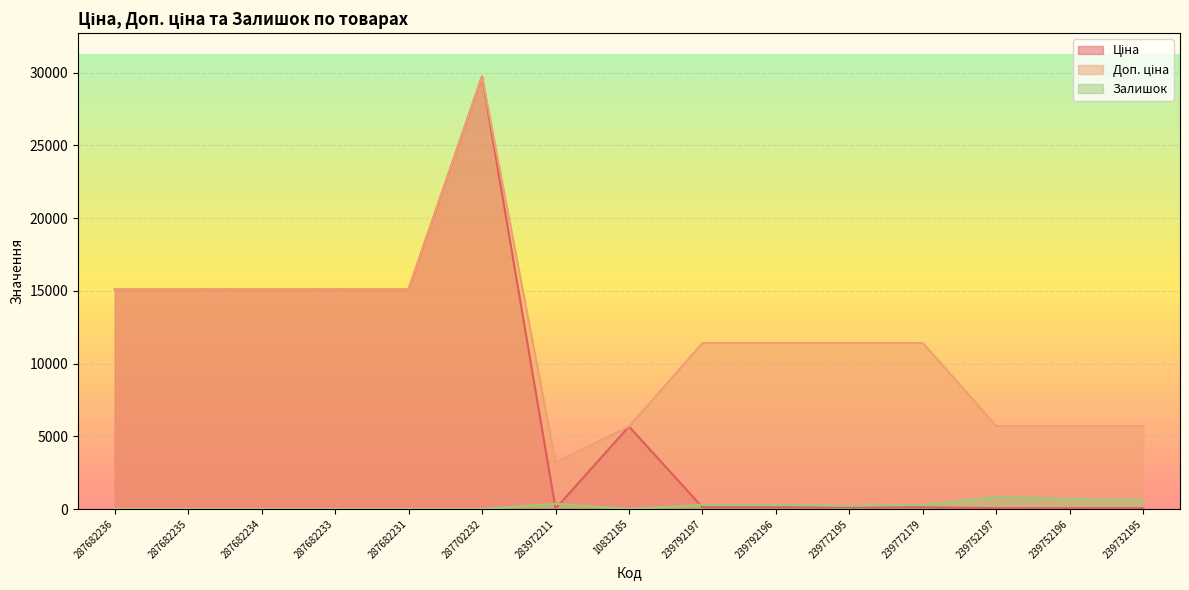

What is the difference between the maximum and second lowest values in the Залишок series?

845.0